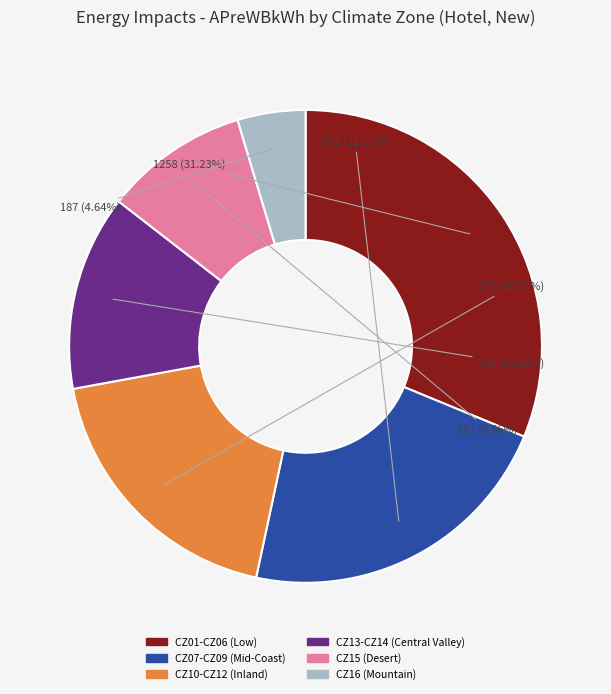

Is there a majority slice in this chart?

No